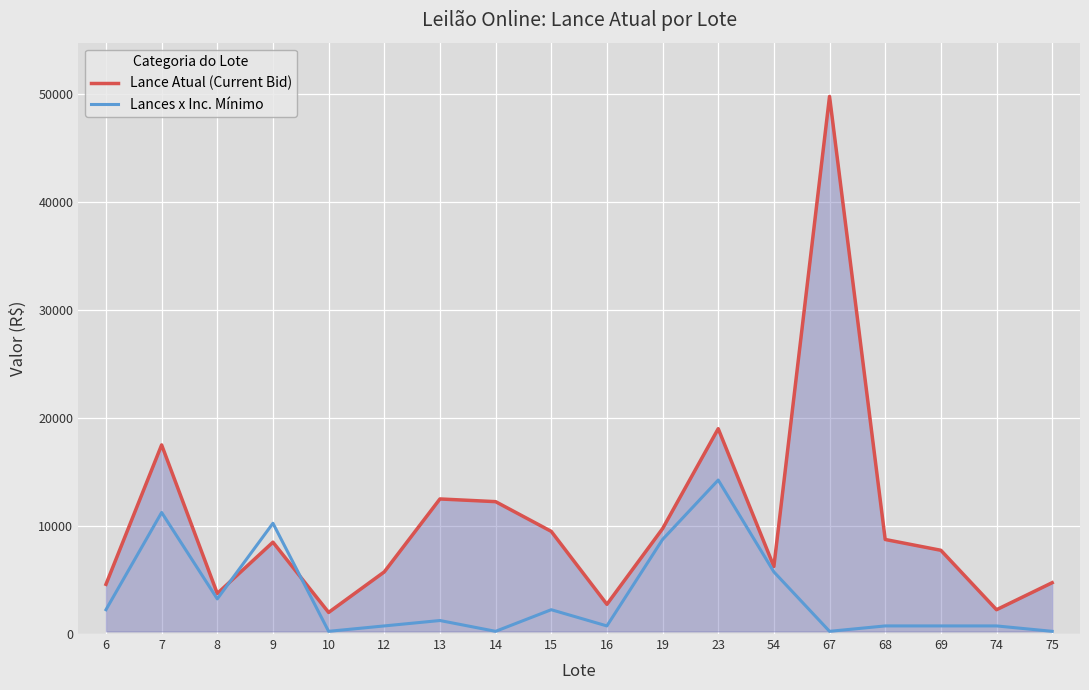

What is the difference between the maximum and minimum values in the Lance Atual (Current Bid) series?

47750